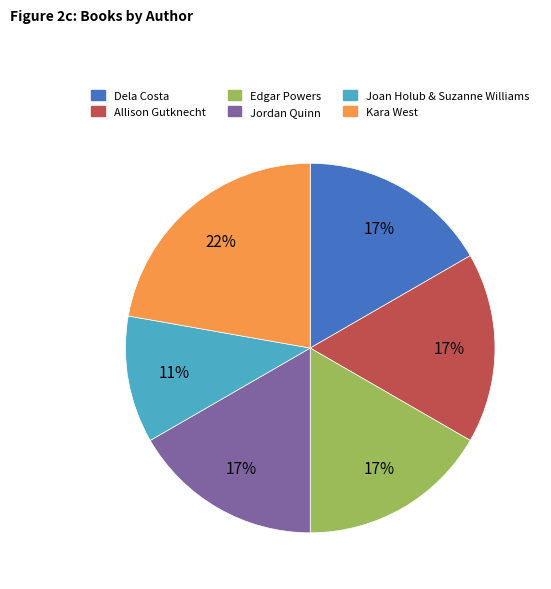

To the nearest percent, what is the combined percentage of Allison Gutknecht and Kara West?

39%